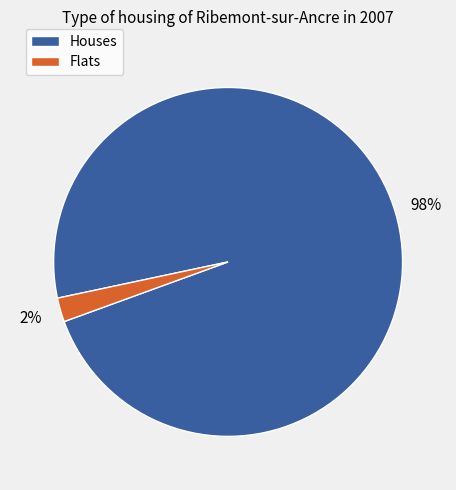

To the nearest percent, what is the difference between the largest and smallest slice percentages?

96%